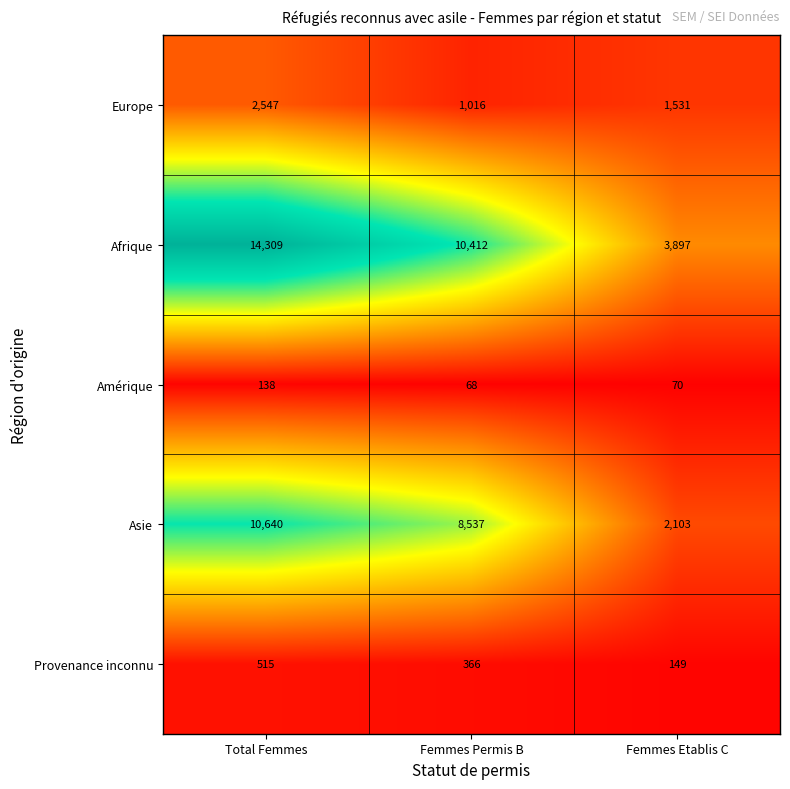

Which series has the largest range (max minus min)?

Afrique